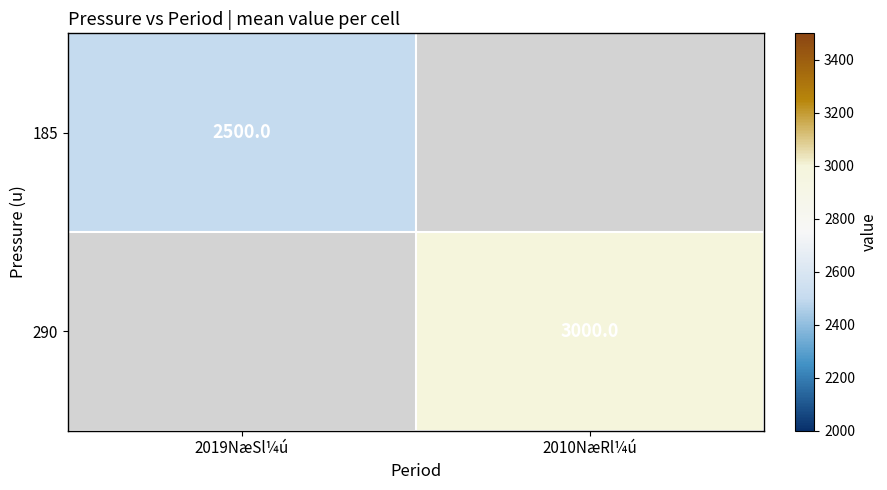

True or false: 290 has a value of 1039.1 at 2010NæRl¼ú.

False